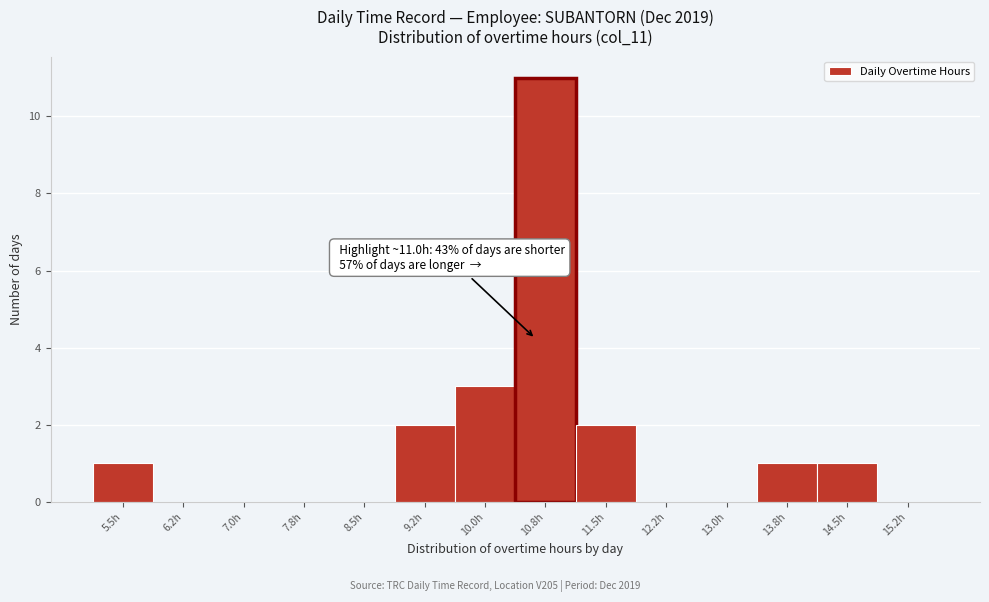

Reading right to left, list all the values displayed in this chart.

15.2h=0	14.5h=1	13.8h=1	13.0h=0	12.2h=0	11.5h=2	10.8h=11	10.0h=3	9.2h=2	8.5h=0	7.8h=0	7.0h=0	6.2h=0	5.5h=1